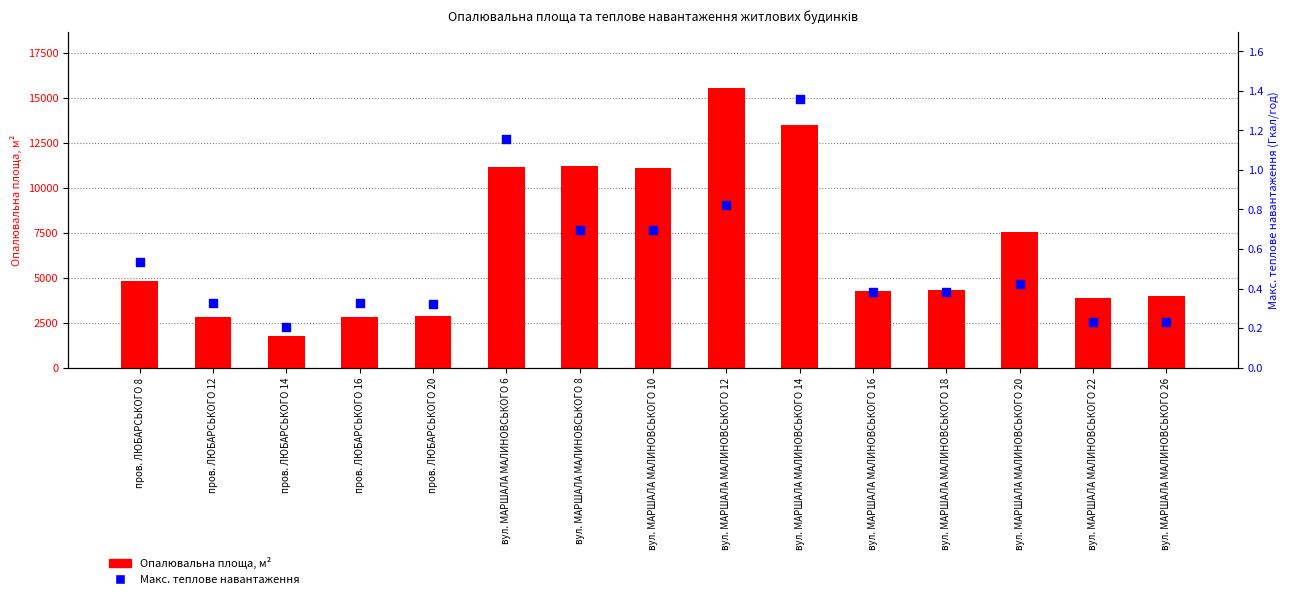

Which series reaches the minimum Y coordinate?

Макс. теплове навантаження